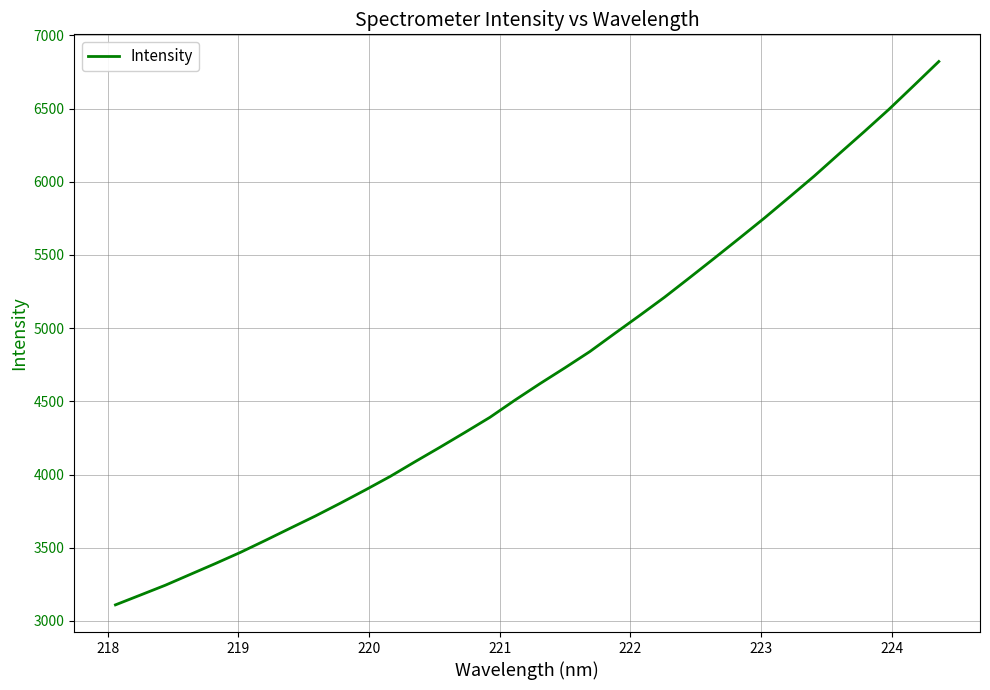

What is the difference between the maximum and minimum values?

3711.7